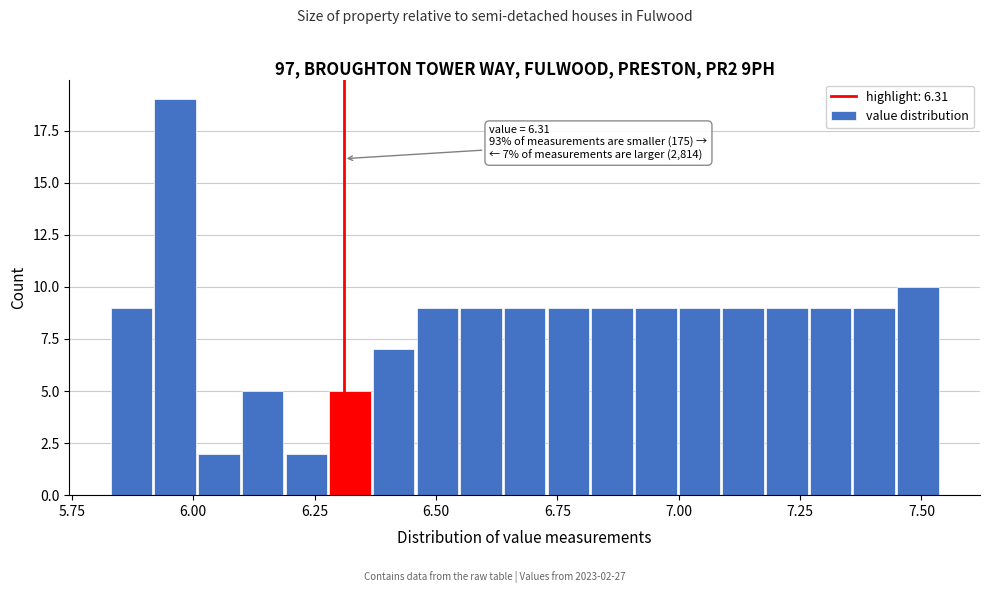

Around what value on the x-axis is the tallest bar? Give the approximate position of its centre, as read against the axis.

5.95